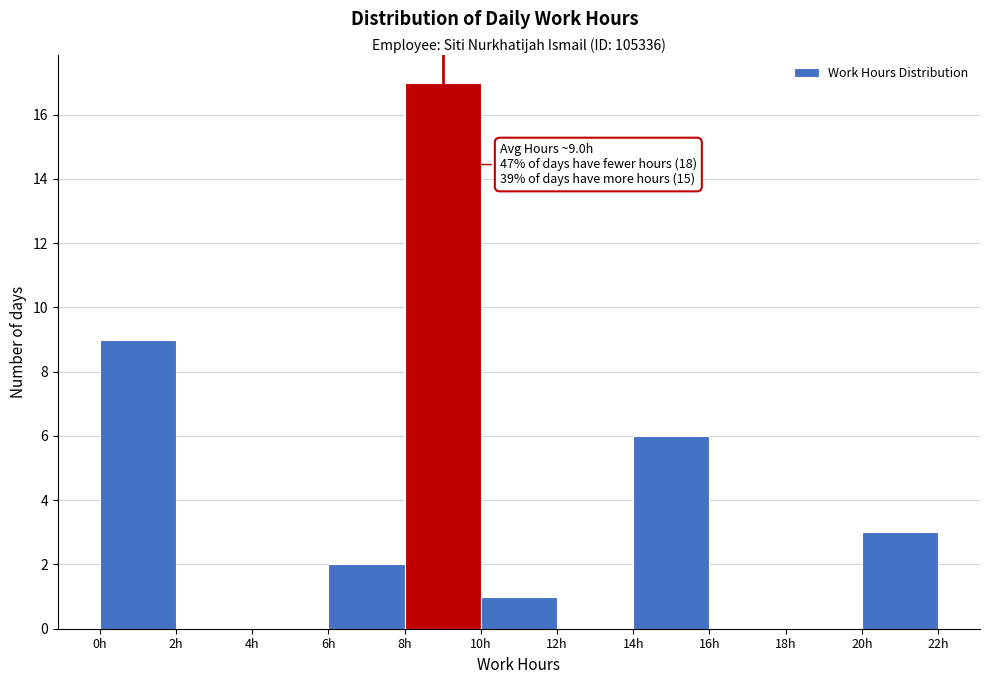

Over which range of the x-axis is the bar tallest?

8 to 10